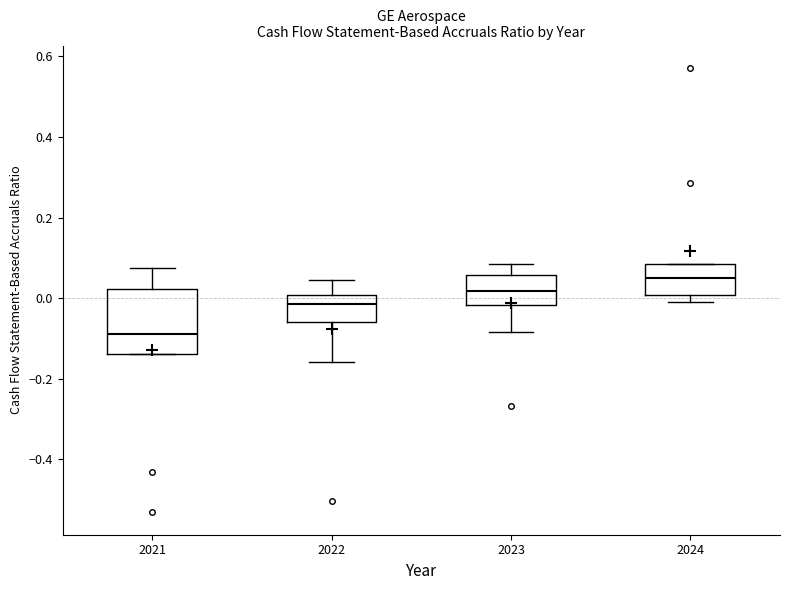

Reading left to right, read every box against the y-axis: the position of its median line, the range the box covers, and the ends of its whiskers. The values are not printed on the chart, so give them approximately, as read against the axis.

2021: median -0.08, box -0.14 to 0.02, whiskers -0.14 to 0.08
2022: median -0.02, box -0.06 to 0.00, whiskers -0.16 to 0.04
2023: median 0.02, box -0.02 to 0.06, whiskers -0.08 to 0.08
2024: median 0.06, box 0.00 to 0.08, whiskers -0.02 to 0.08